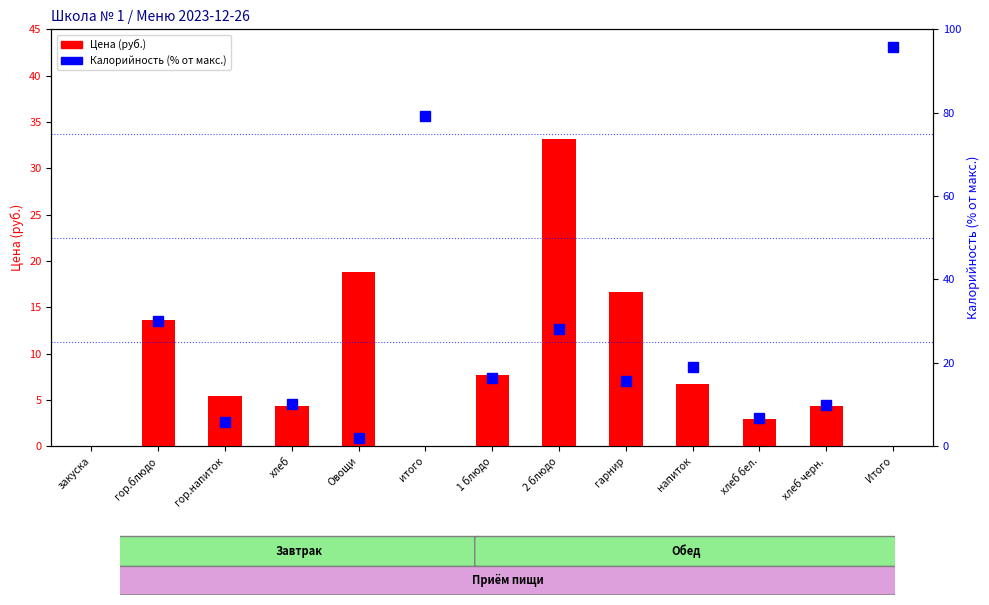

How many values exceed 5?

7